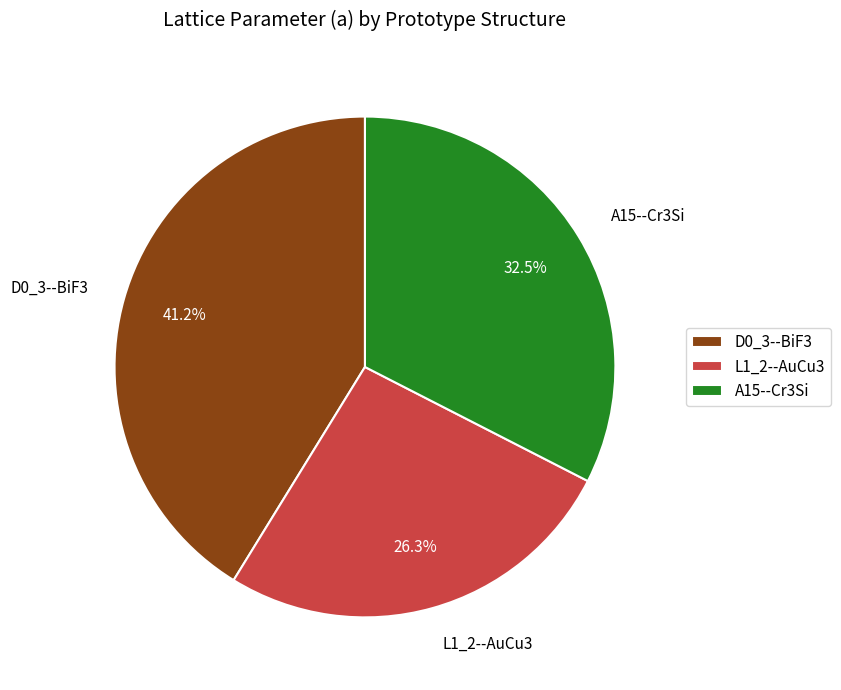

True or false: L1_2--AuCu3 accounts for 26% of the total.

True